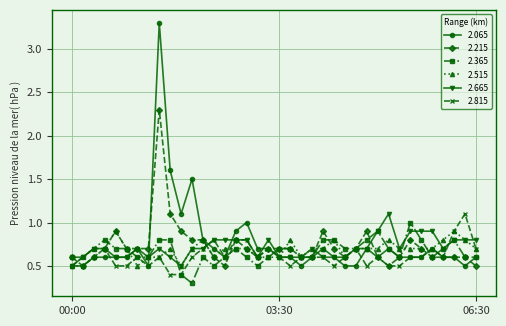

What is the maximum value for 2.065?

3.3